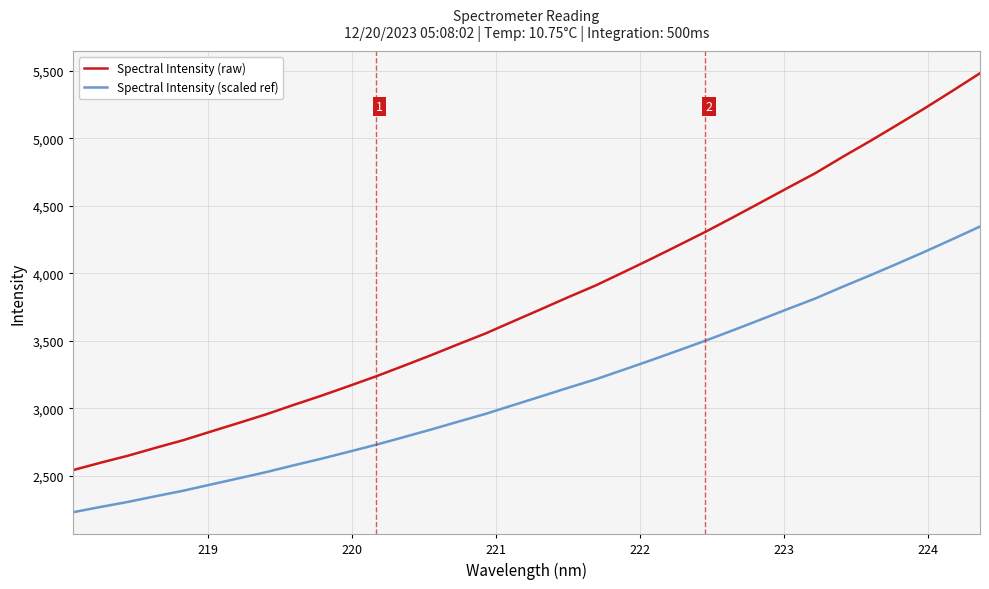

Does the chart have visible grid lines?

Yes